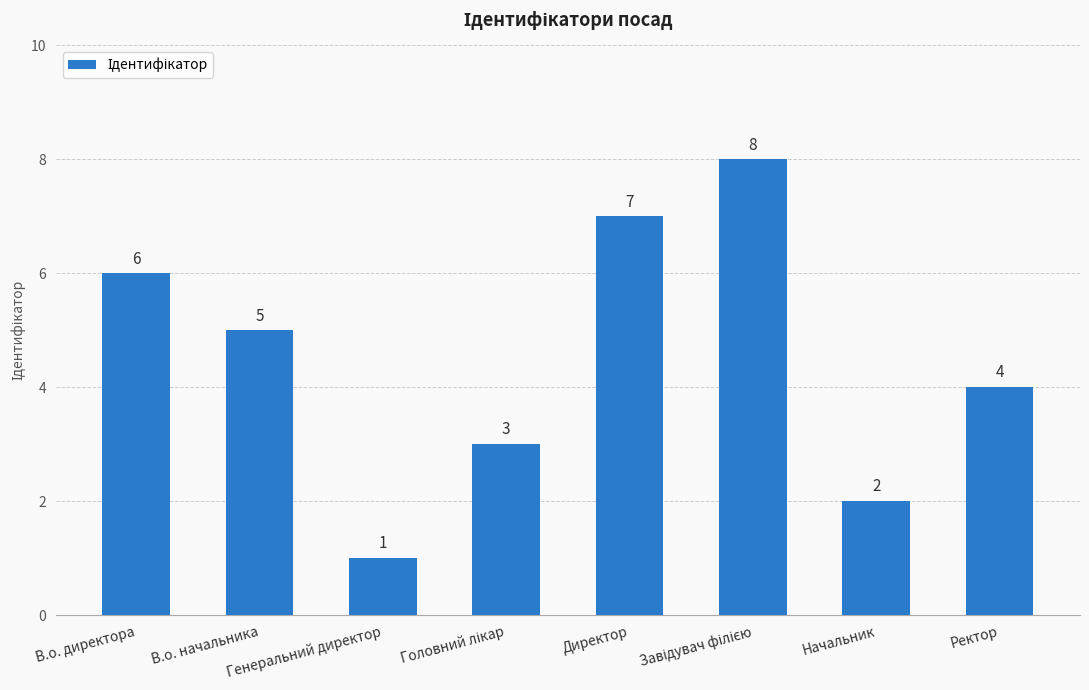

Are the bars grouped side by side (vs. stacked)?

No